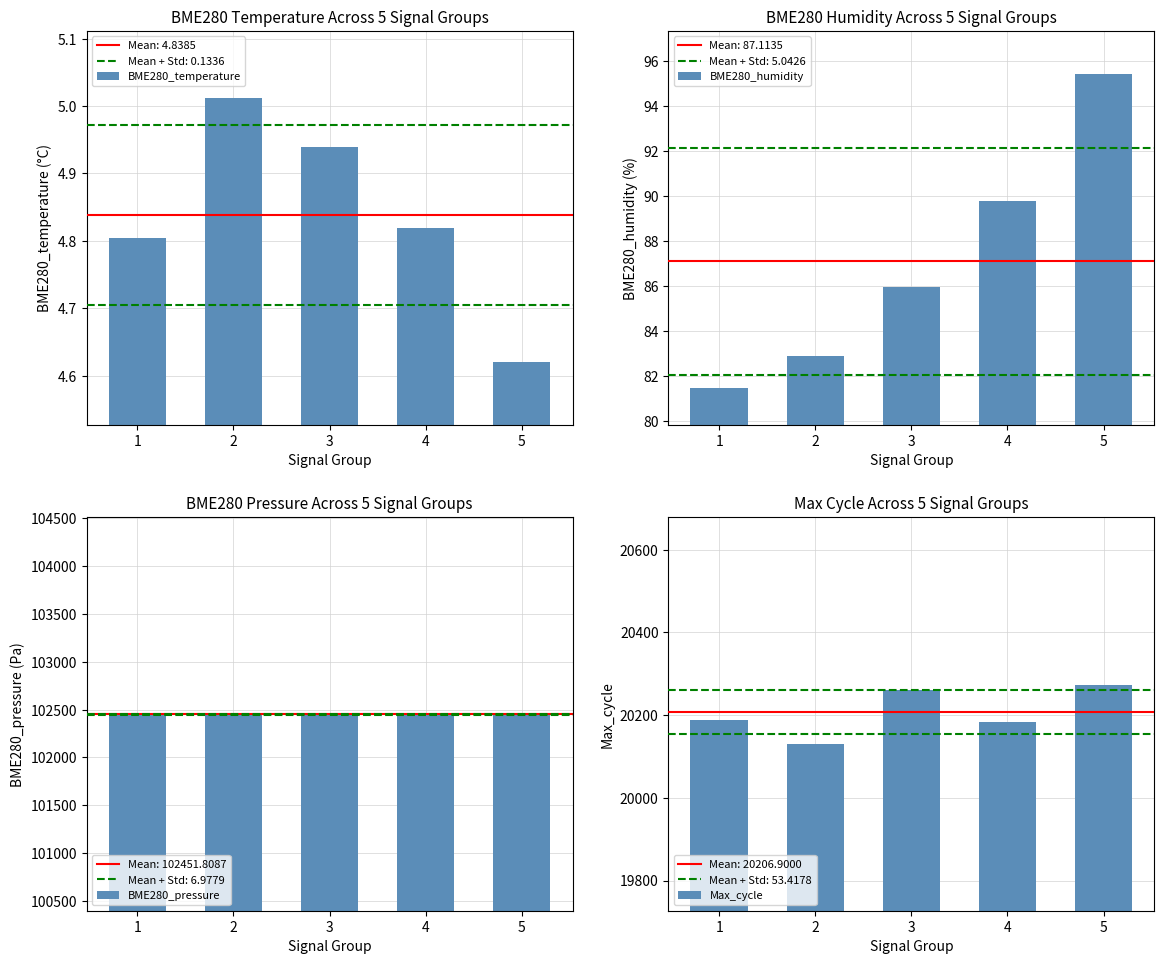

At how many categories does at least one series exceed 65152?

5